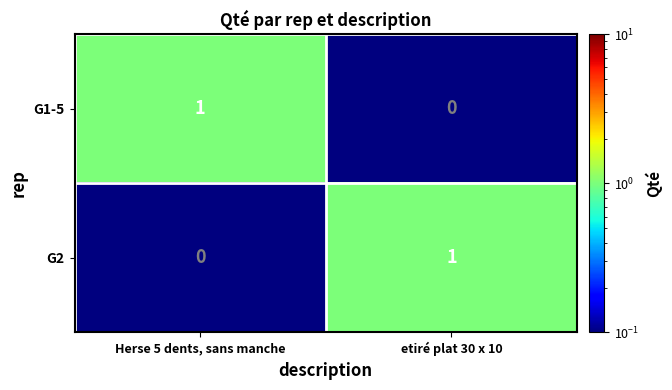

Which category has the highest value in the G2 series?

etiré plat 30 x 10